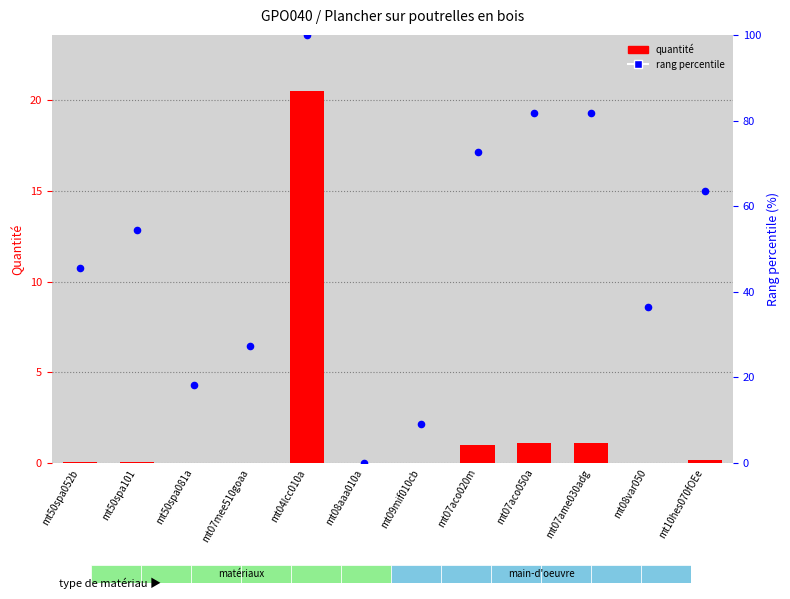

At which category is the sum across all series the highest?

mt04lcc010a